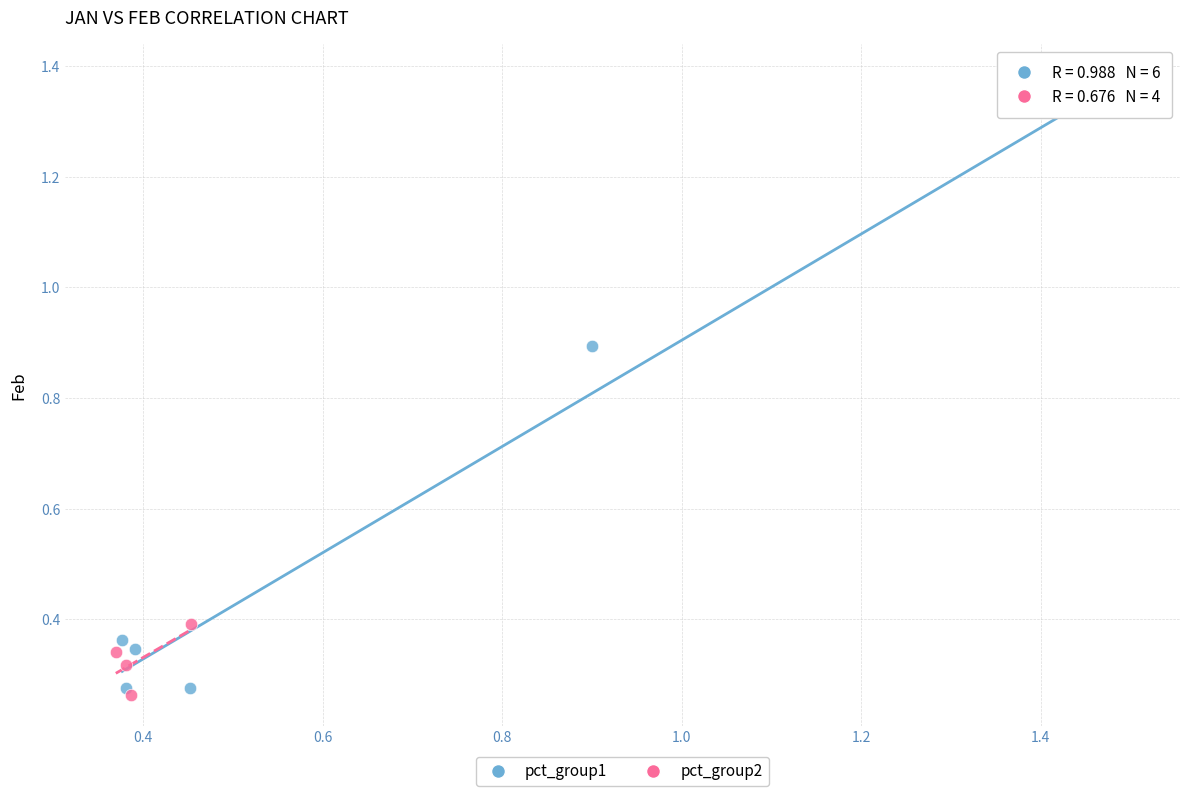

Which series has the widest spread of Y values?

pct_group1